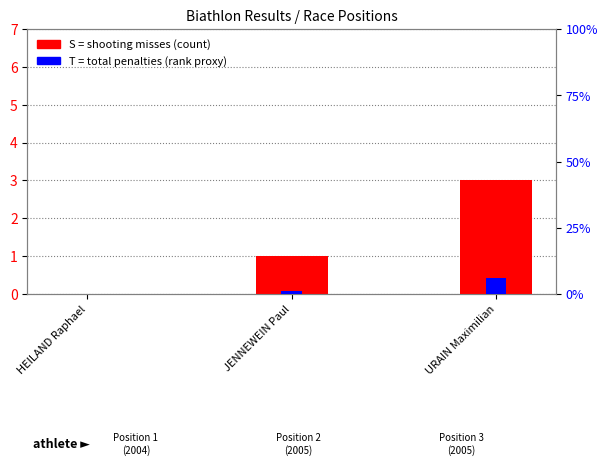

List the labels in order of S (shooting misses) value, largest first.

URAIN Maximilian, JENNEWEIN Paul, HEILAND Raphael